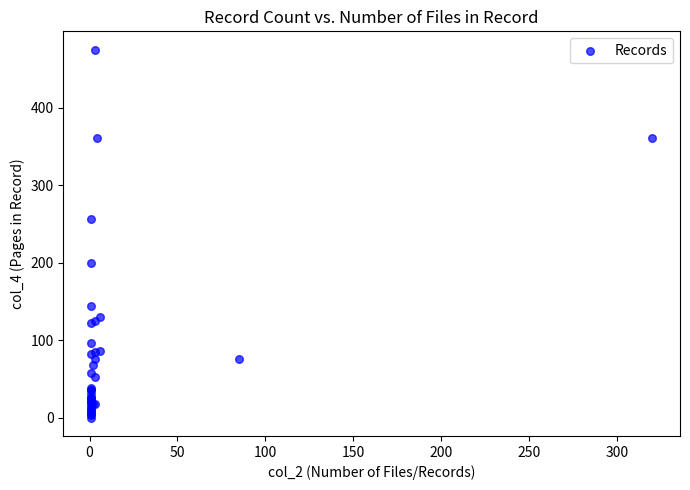

What Y value in the scatter plot is closest to 237?

257